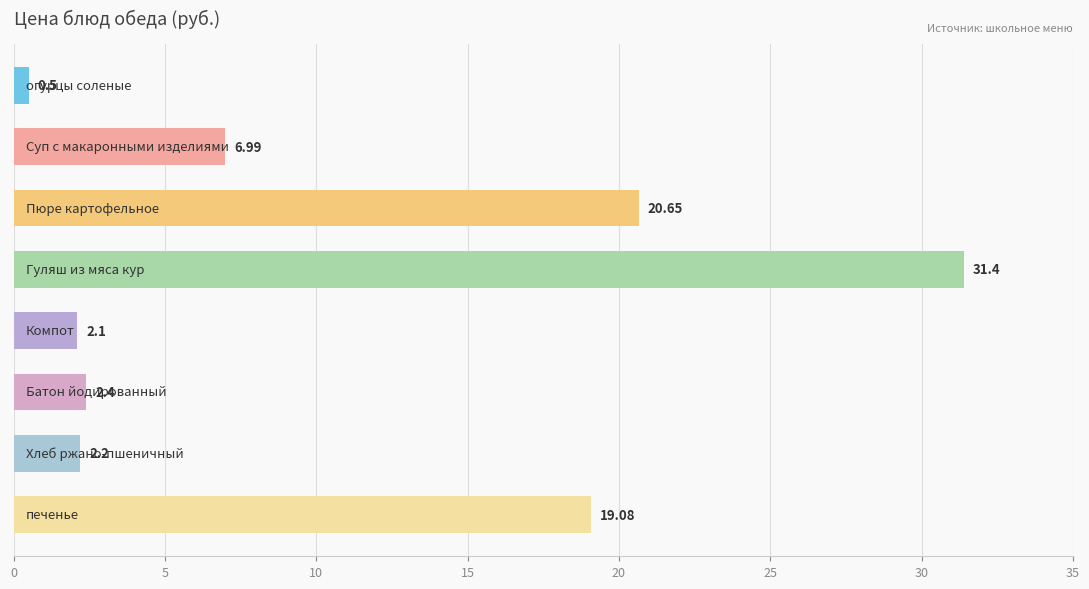

How many data points are less than 6?

4